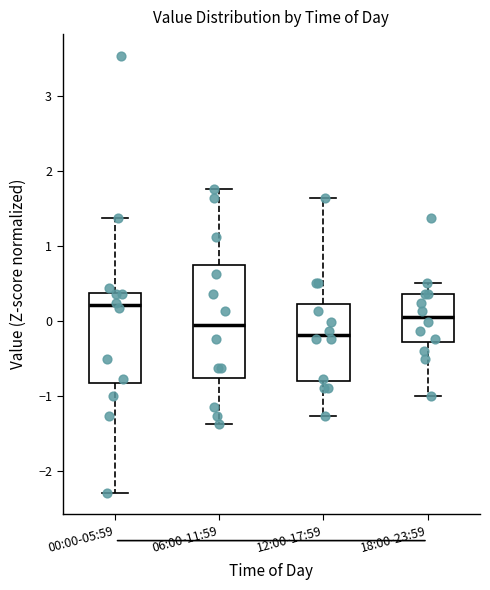

Comparing the boxes themselves (not the whiskers), which one is the tallest?

06:00-11:59